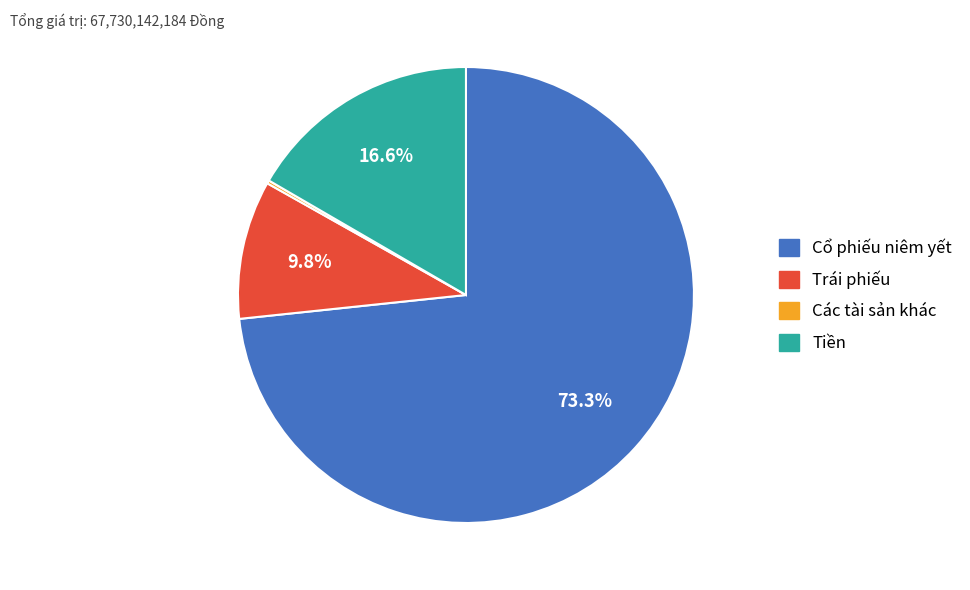

What percentage do Trái phiếu and Cổ phiếu niêm yết together represent?

83.2%